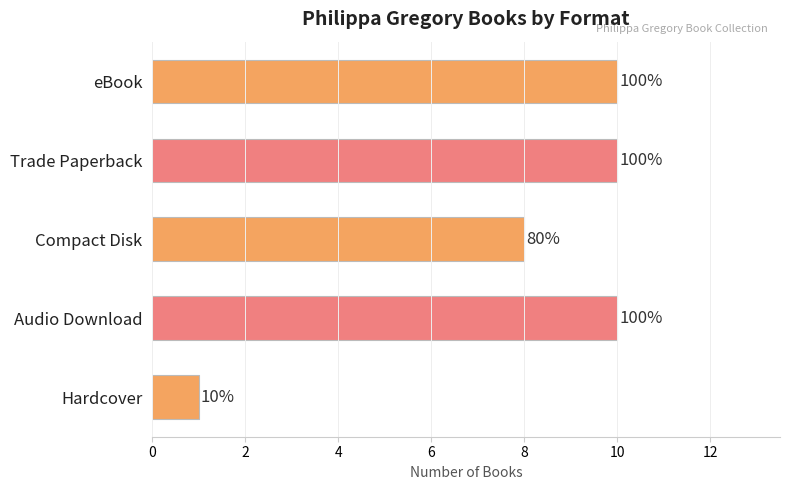

Are the bars grouped side by side (vs. stacked)?

No